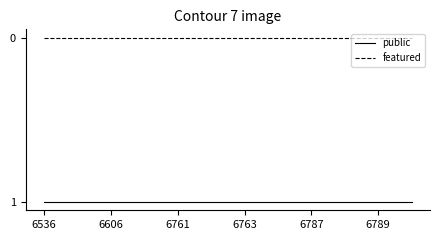

True or false: featured and public cross at least once.

False